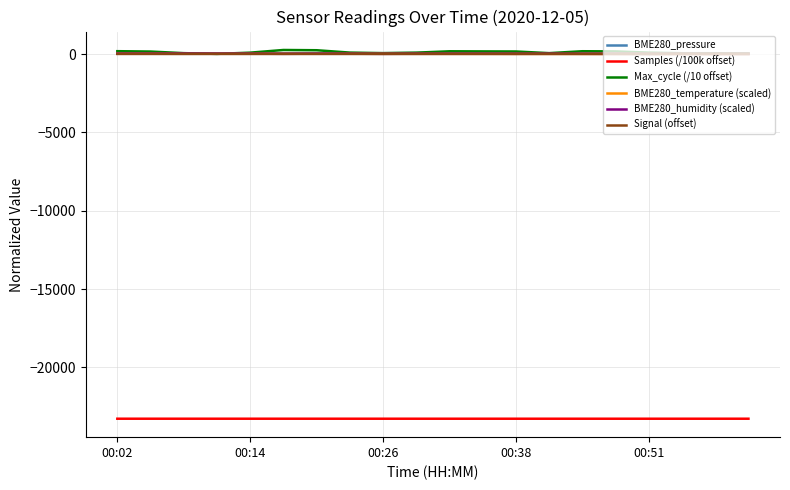

What is the maximum value for Samples (/100k offset)?

-23276.2